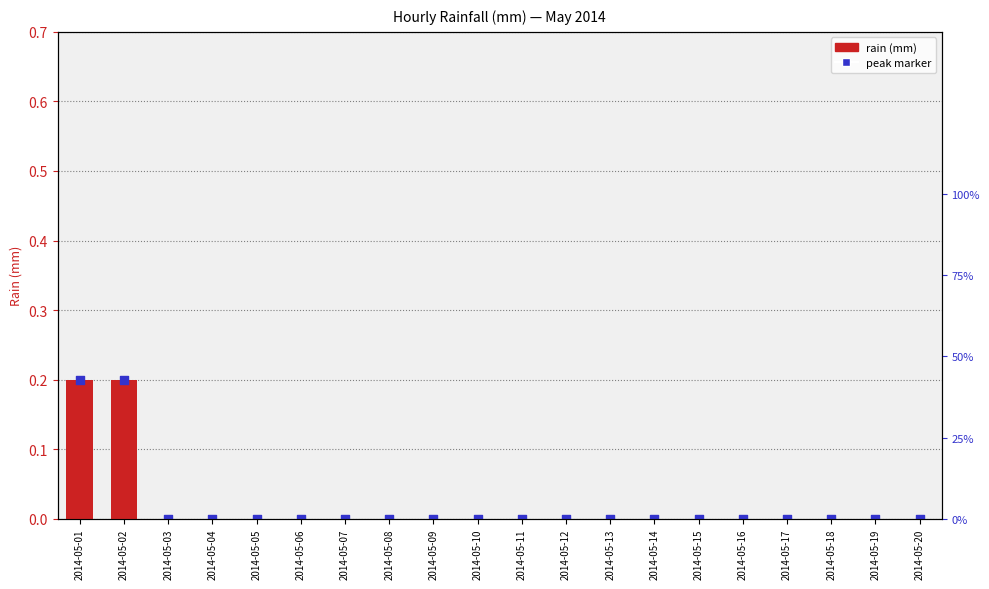

Is the value of peak marker at 2014-05-19 greater than the value of rain (mm) at 2014-05-19?

No